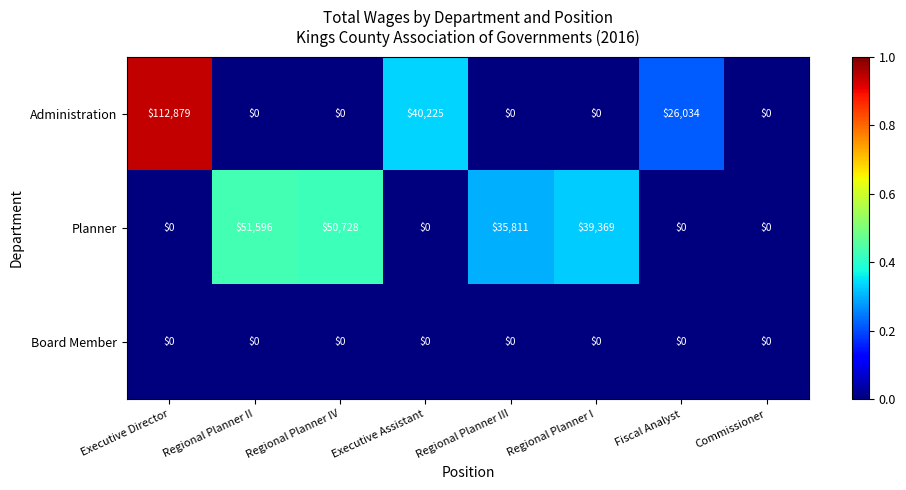

Reading left to right, extract all data points from this chart.

Administration: 112879	0	0	40225	0	0	26034	0
Planner: 0	51596	50728	0	35811	39369	0	0
Board Member: 0	0	0	0	0	0	0	0